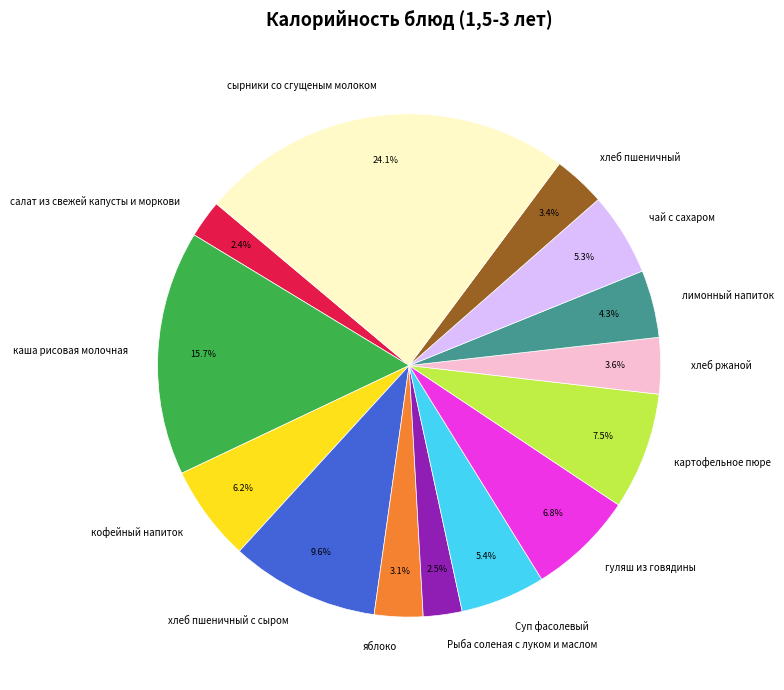

To the nearest percent, what portion does чай с сахаром represent?

5%